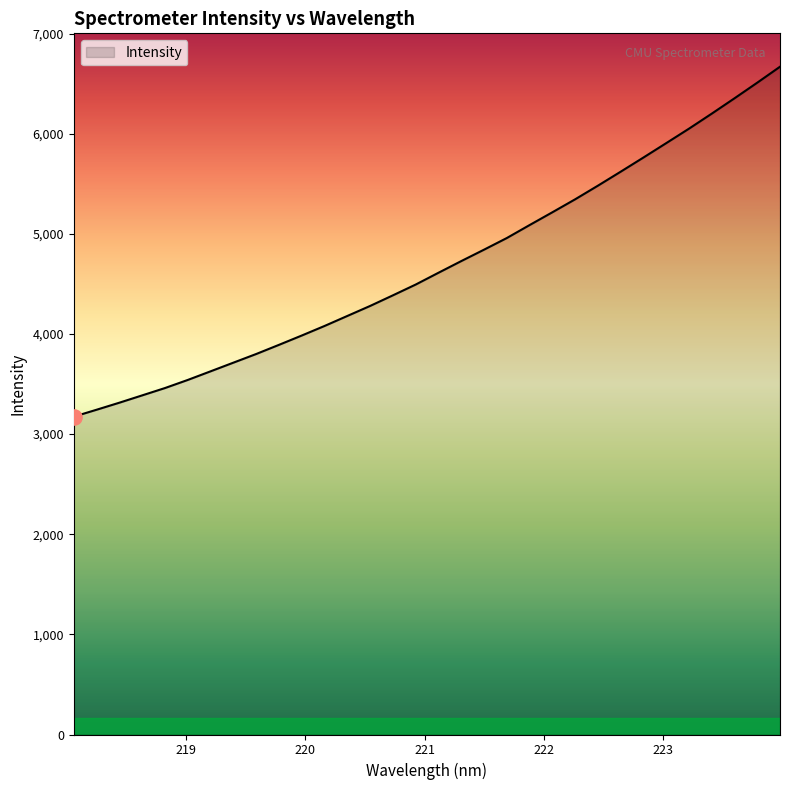

What is the greatest value displayed?

6668.7